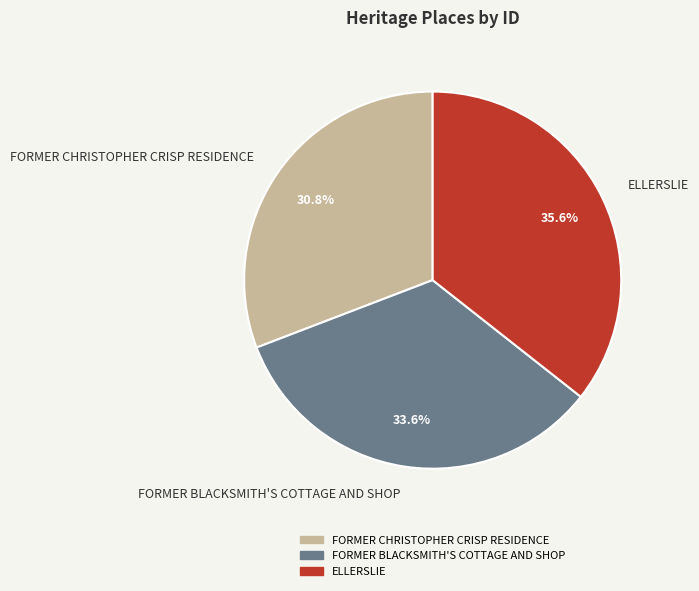

Which category has the smallest portion of the pie?

FORMER CHRISTOPHER CRISP RESIDENCE